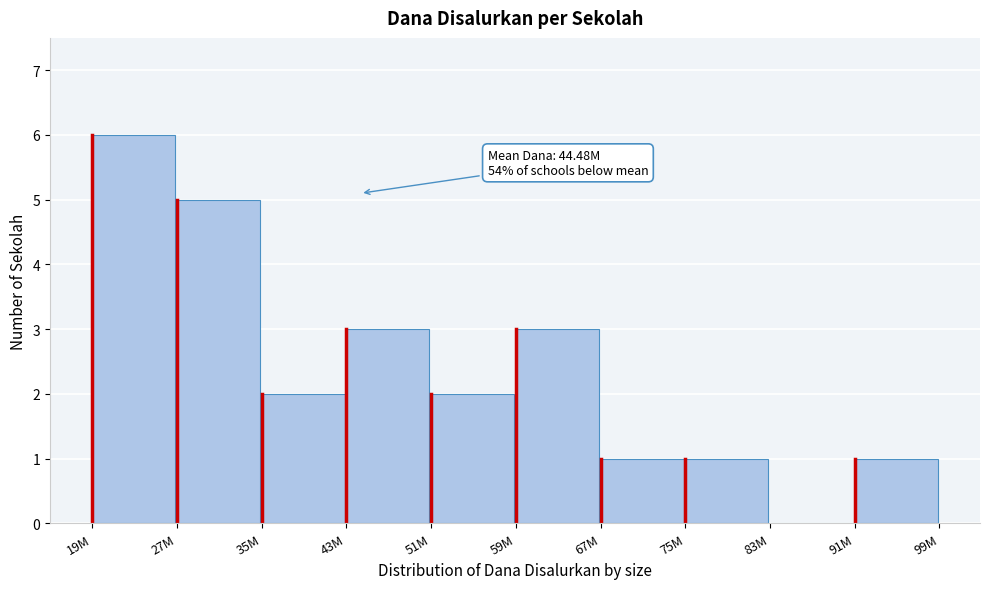

Reading left to right, list all the values displayed in this chart.

19M=6	27M=5	35M=2	43M=3	51M=2	59M=3	67M=1	75M=1	83M=0	91M=1